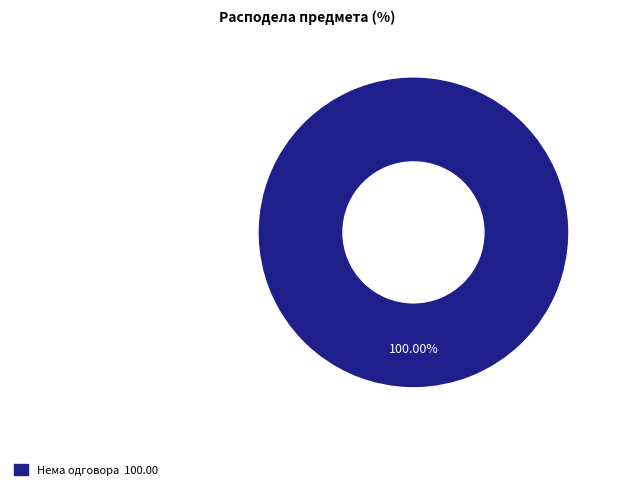

Does any single category account for the majority?

Yes